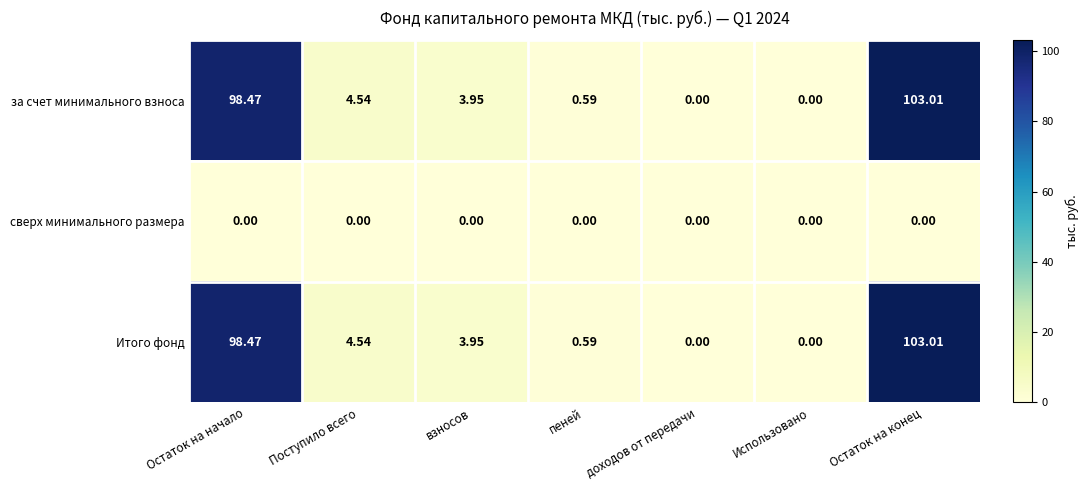

At which label does Итого фонд first exceed 3?

Остаток на начало